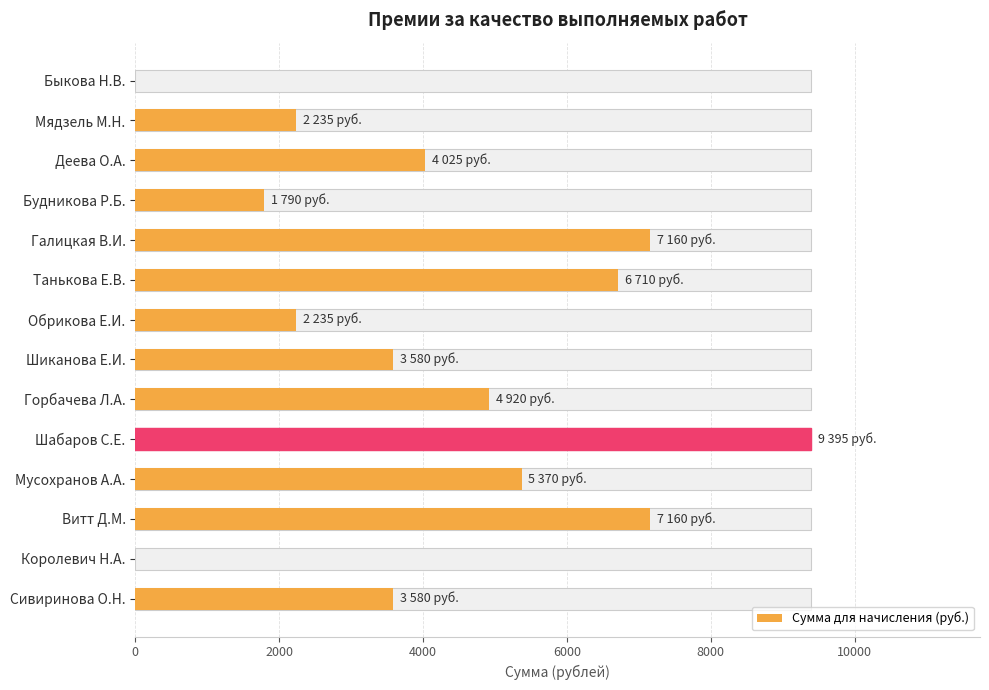

Reading left to right, what are all the values shown in this chart?

0	2235	4025	1790	7160	6710	2235	3580	4920	9395	5370	7160	0	3580